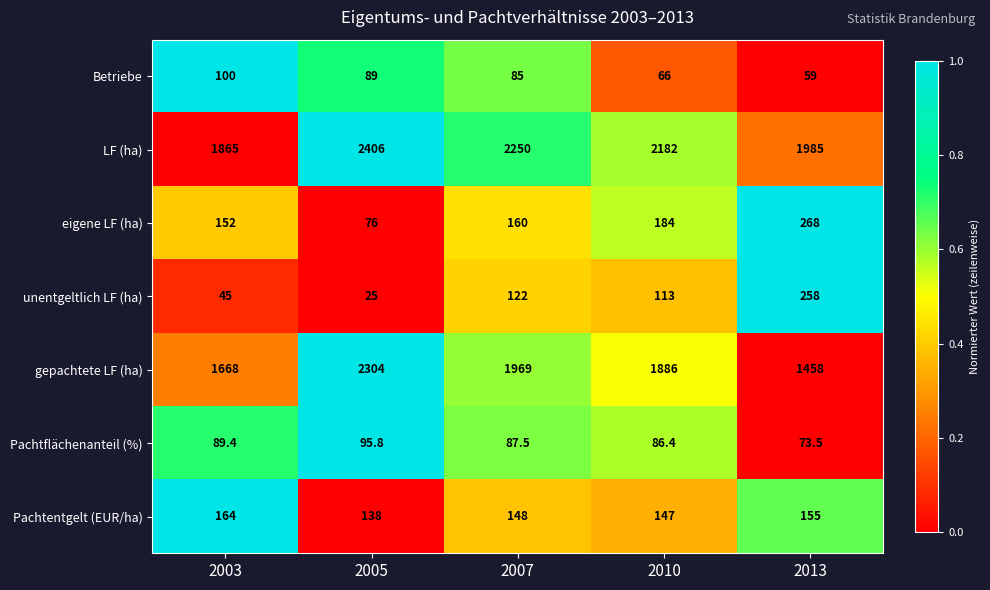

How many series are shown in this chart?

7